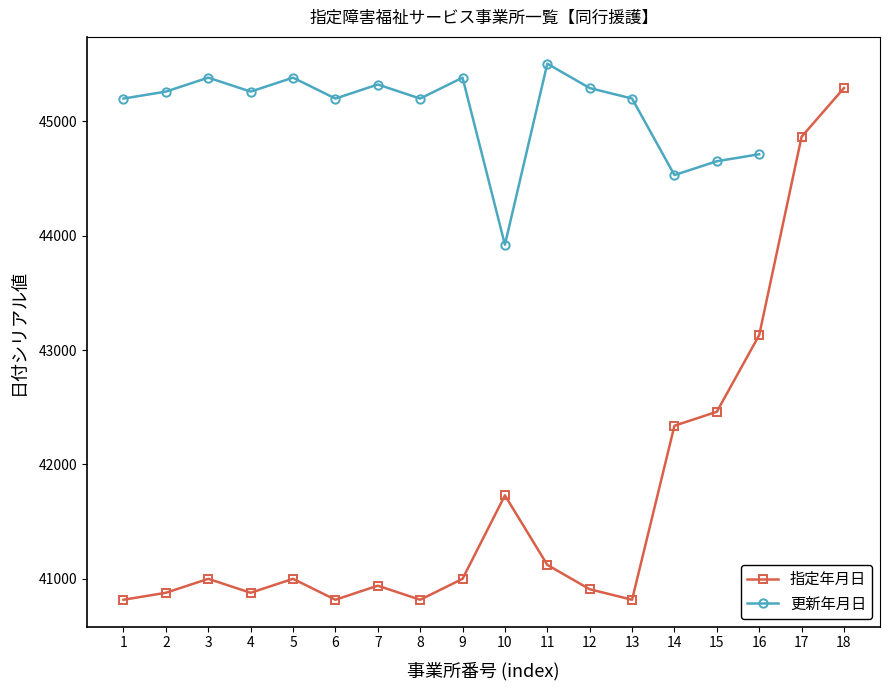

What is the greatest value displayed?

45292